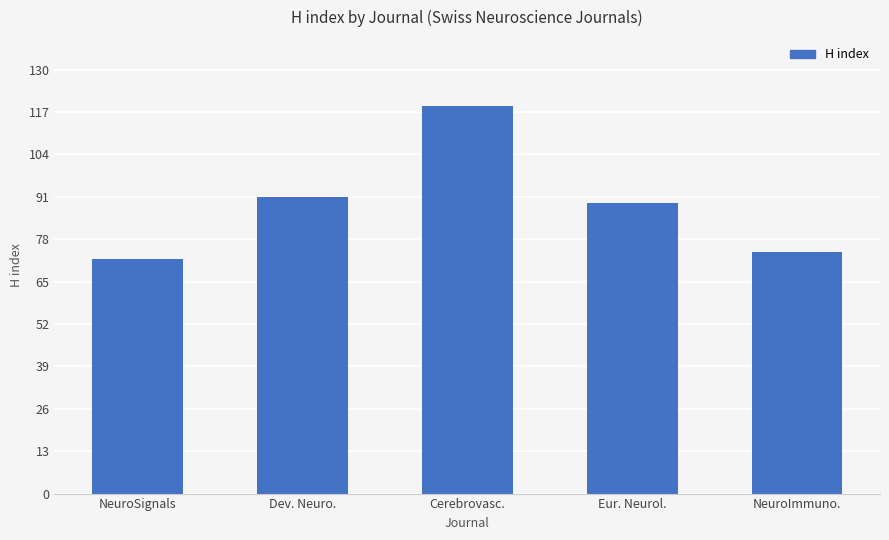

Reading left to right, transcribe all the data shown in this chart.

72	91	119	89	74